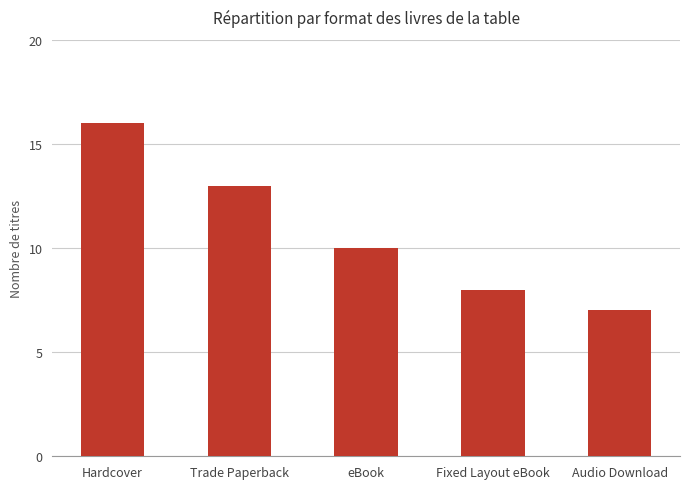

What is the minimum value shown in the chart?

7